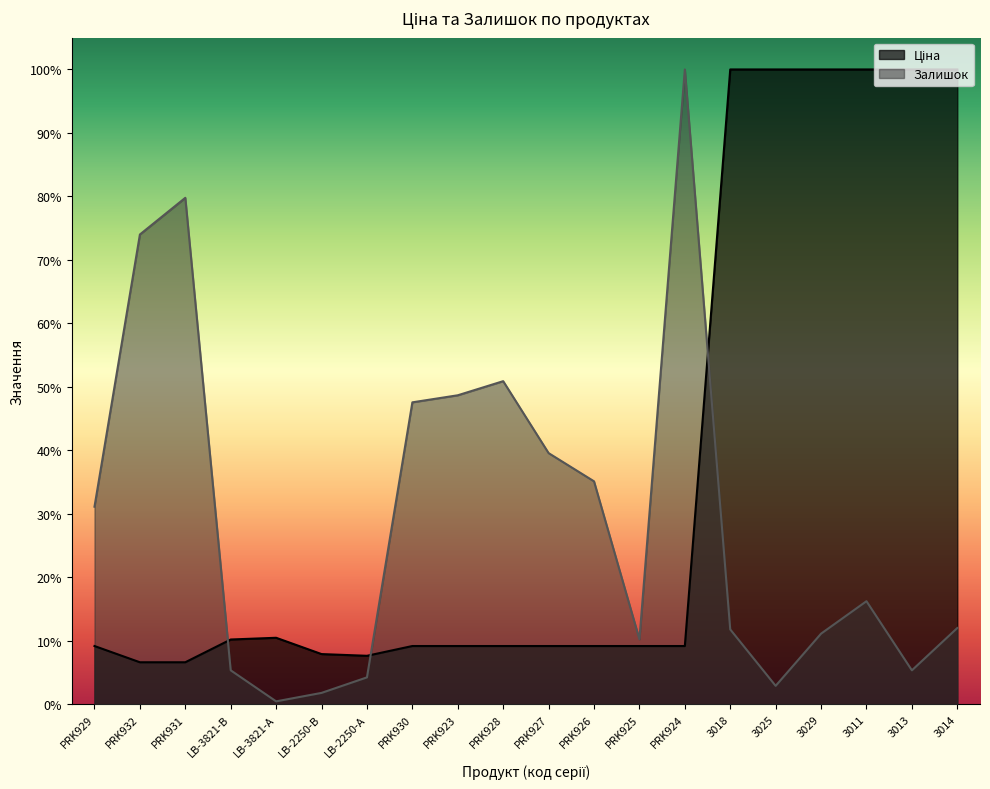

True or false: Ціна and Залишок intersect in this chart.

True